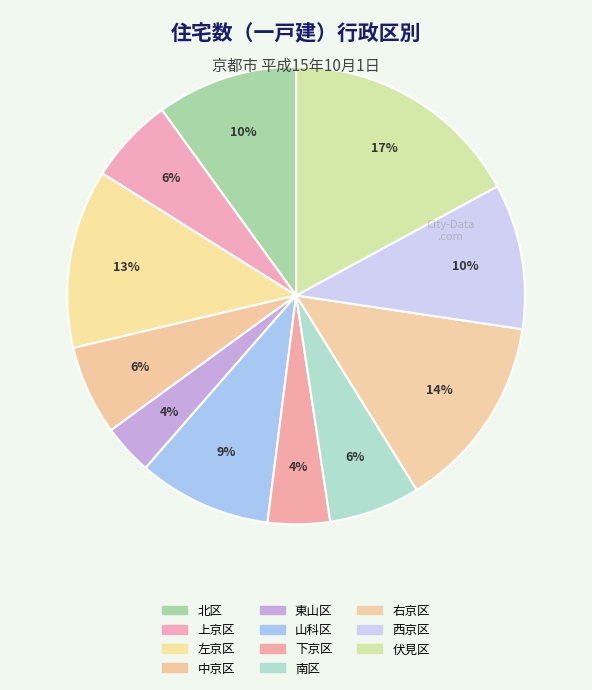

How many segments does this pie chart have?

11